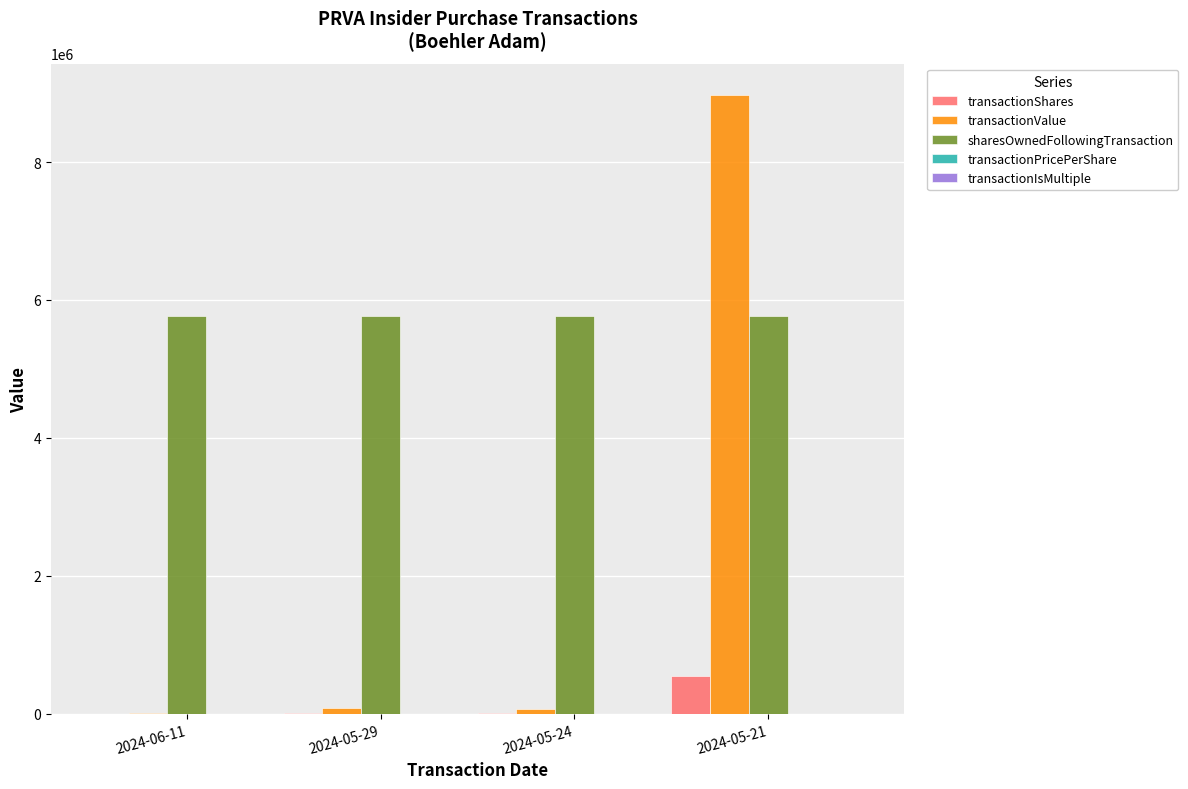

At which category is the sum across all series the highest?

2024-05-21